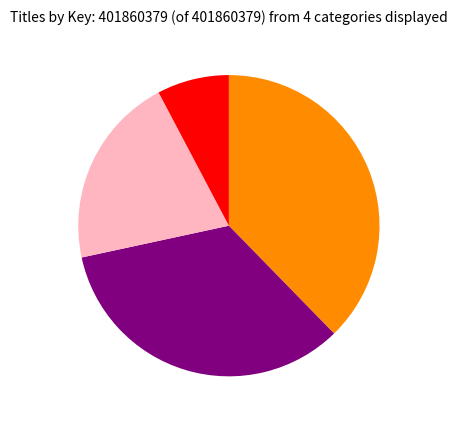

Count the number of slices in the pie.

4